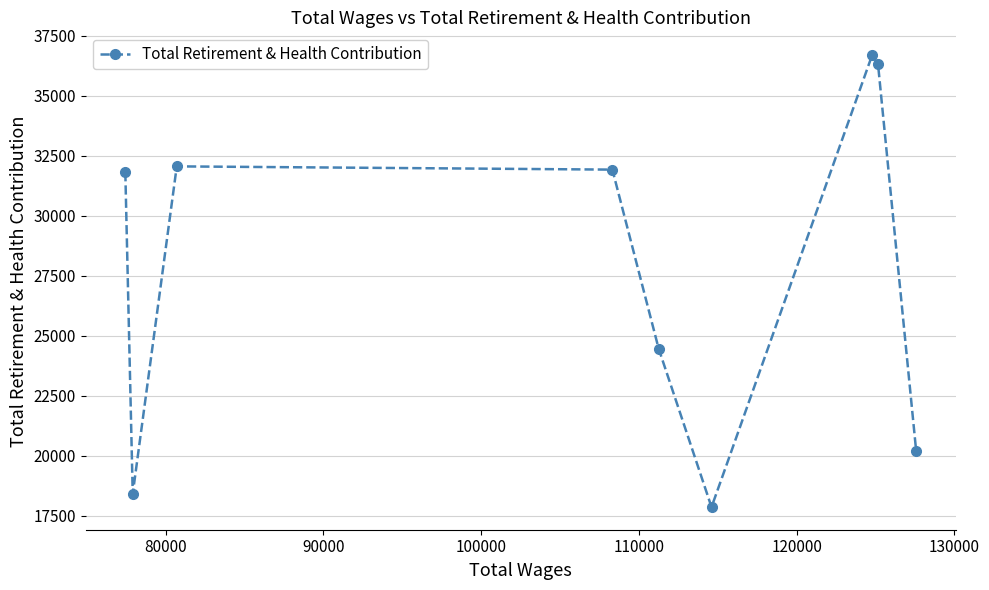

True or false: the data has more than 0 interior local peaks.

True